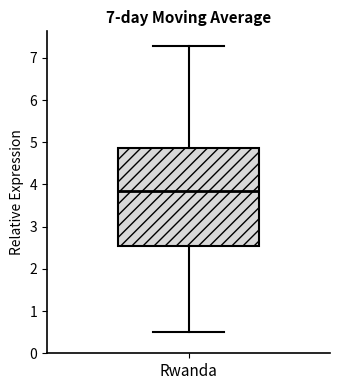

Read this box plot against the y-axis: the position of the median line, the range covered by the box, and the ends of both whiskers. The values are not printed on the chart, so give them approximately, as read against the axis.

median 3.9, box 2.5 to 4.9, whiskers 0.5 to 7.3